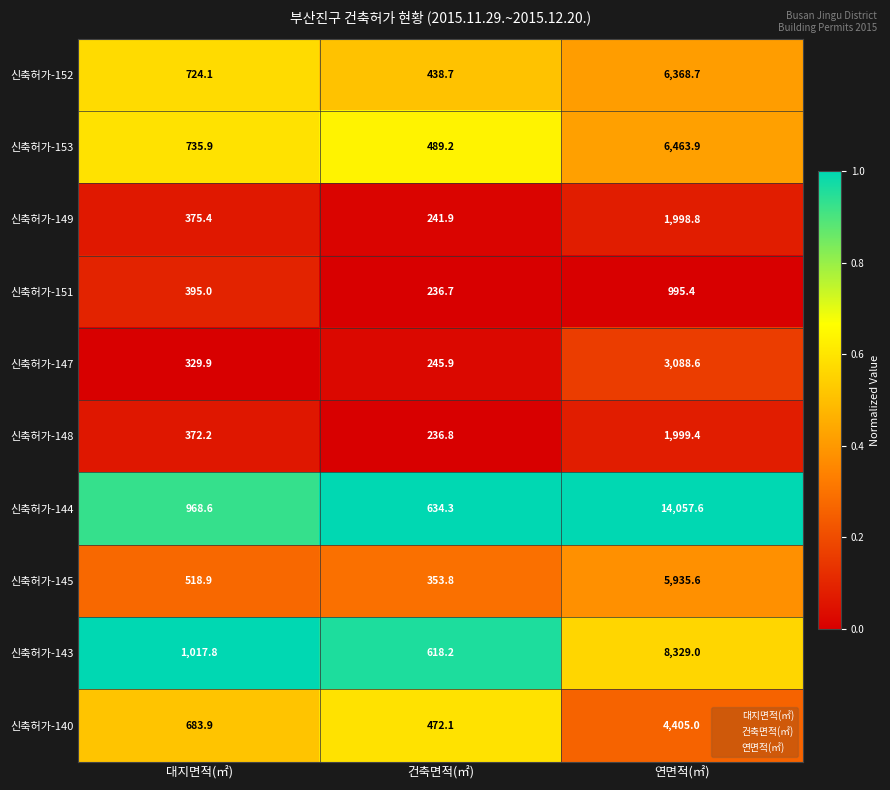

Between 건축면적(㎡) and 연면적(㎡), which series saw the biggest shift?

신축허가-144